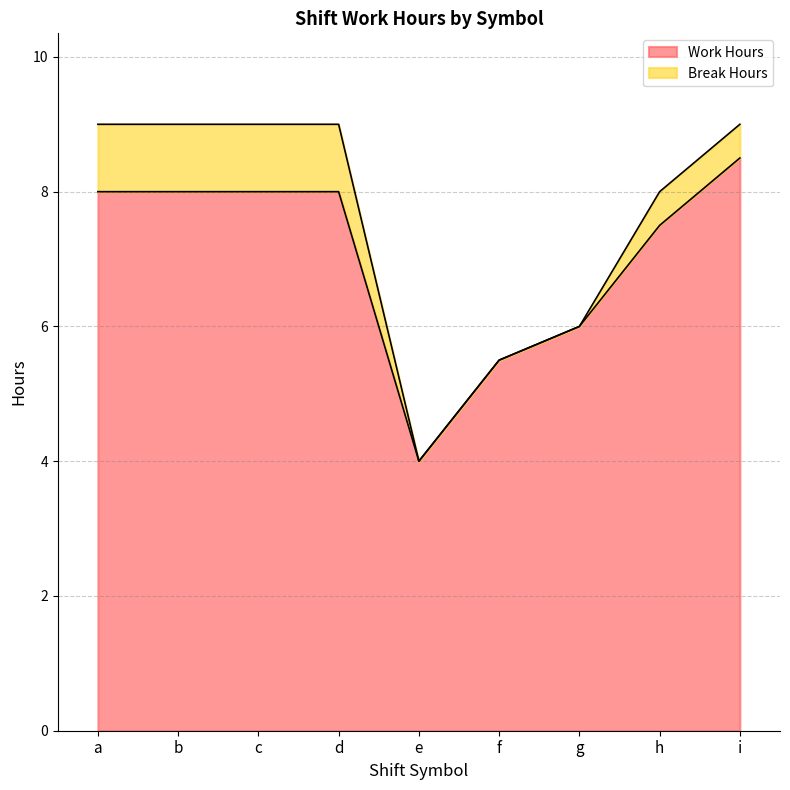

What is the difference between the second highest and second lowest values?

2.5